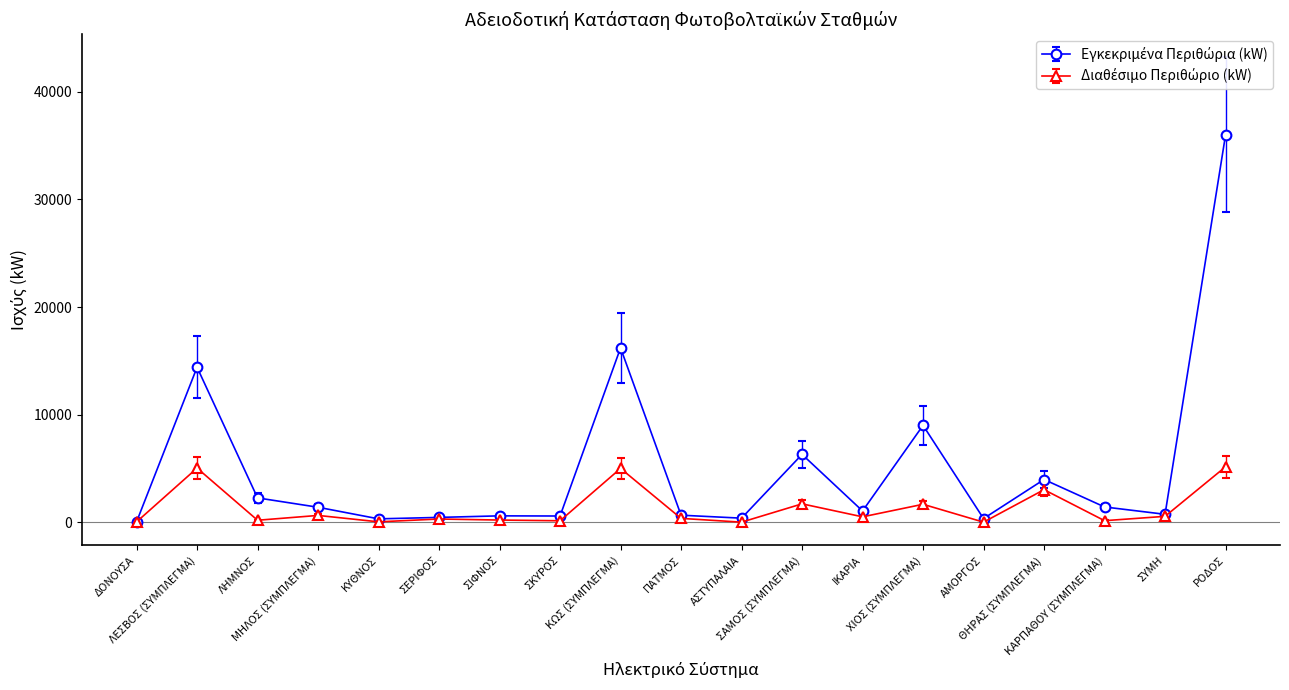

What is the maximum value shown in the chart?

36000.0